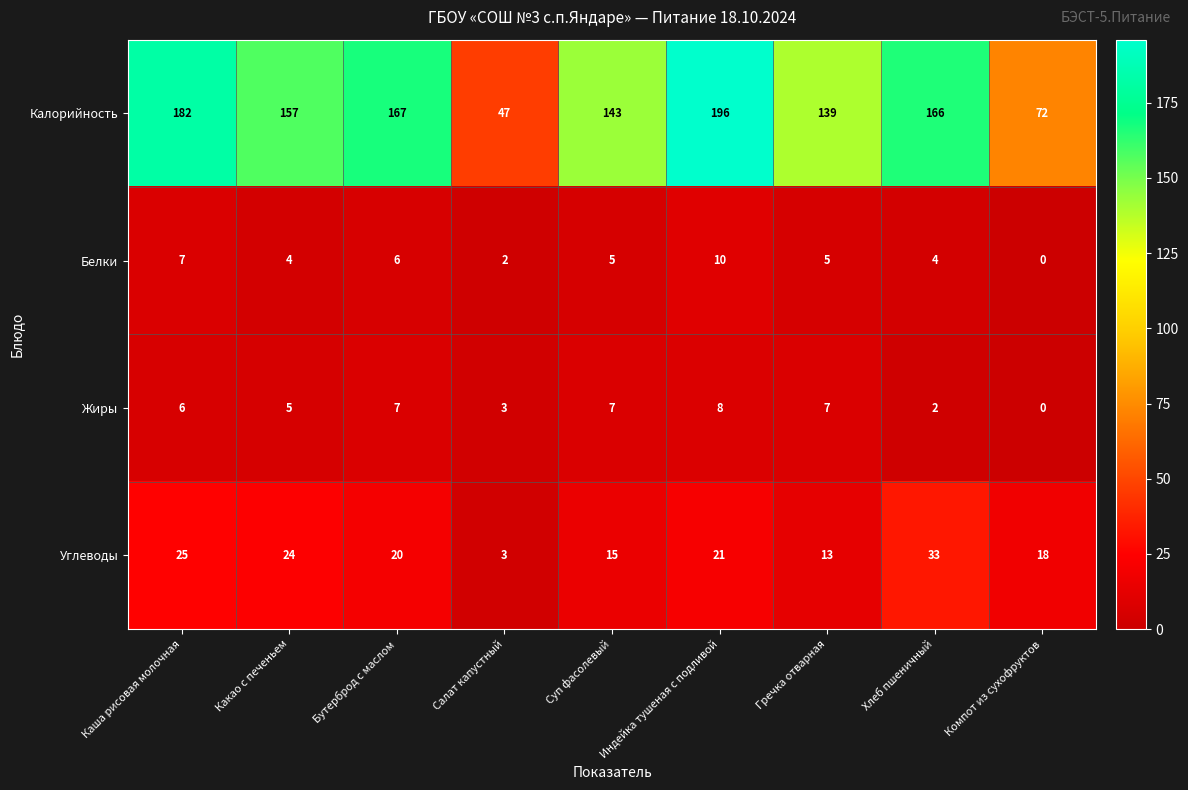

Rank the series at Каша рисовая молочная from lowest to highest value.

Жиры, Белки, Углеводы, Калорийность